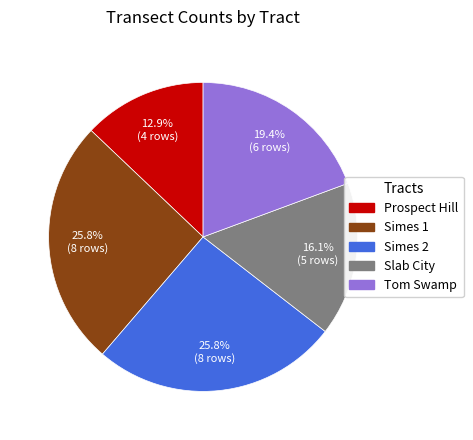

To the nearest percent, what is the combined percentage of Simes 2 and Tom Swamp?

45%